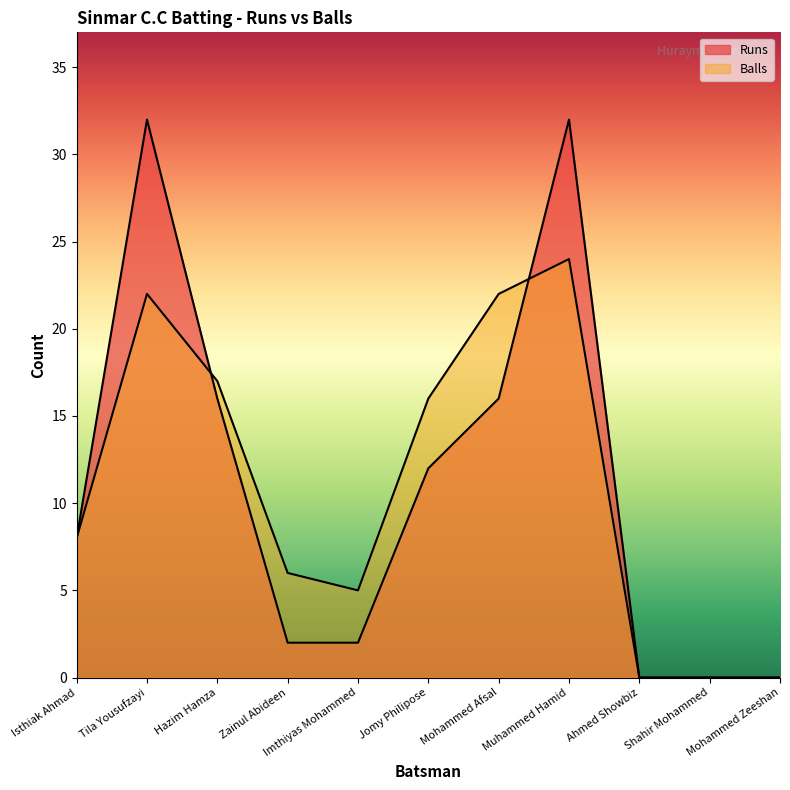

What is the label of the 6th point from the left?

Jomy Philipose